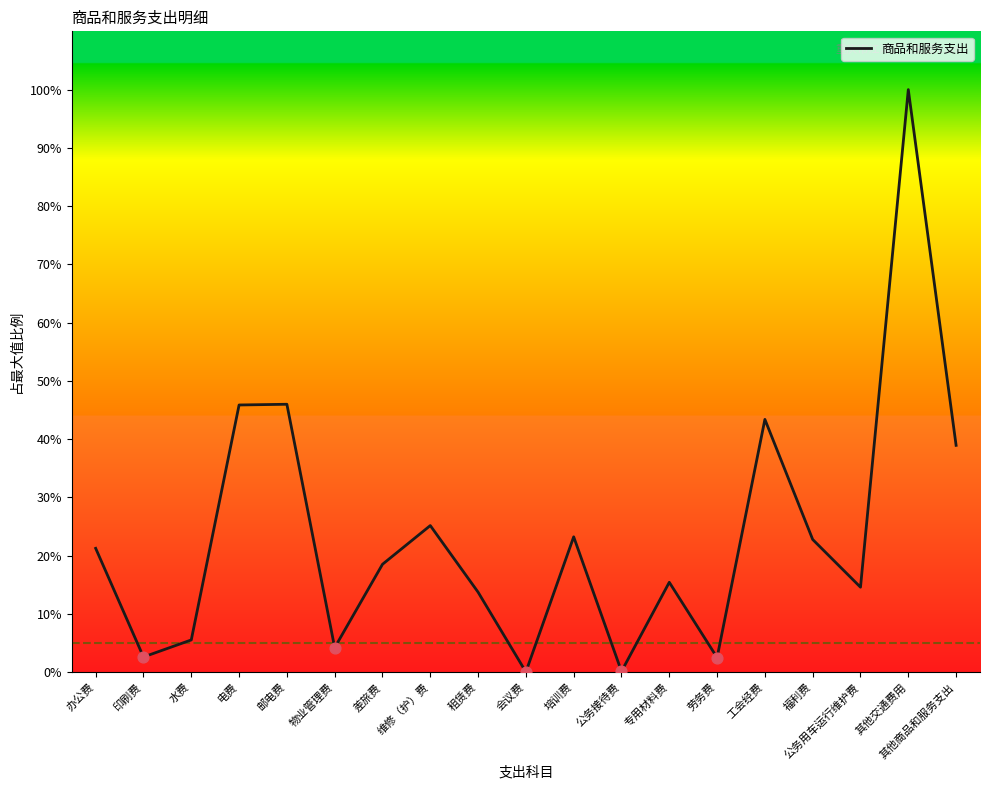

What is the change in value from 差旅费 to 培训费?

+4.7